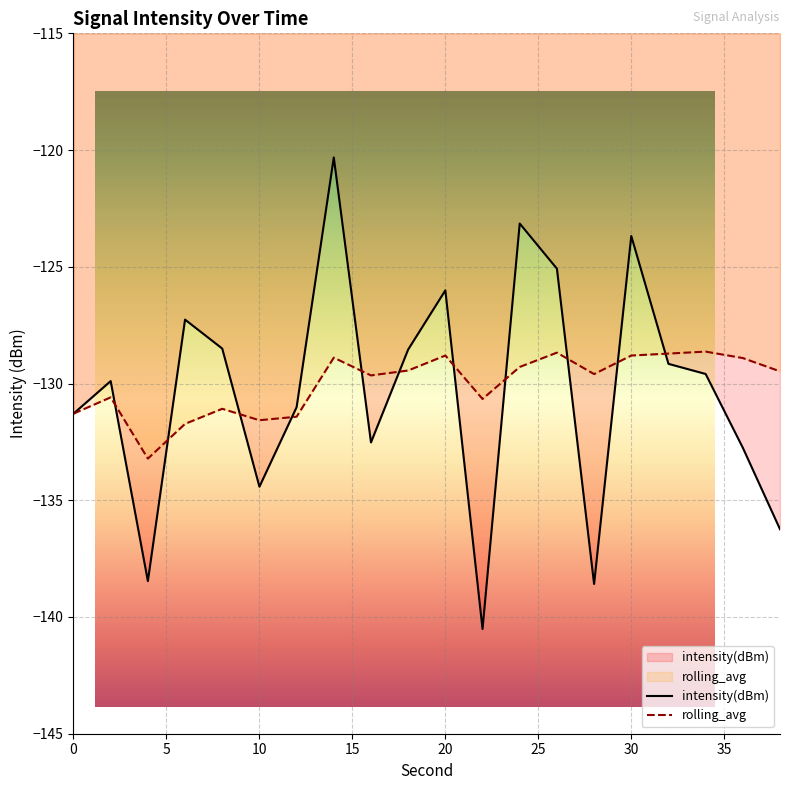

Between which two adjacent categories do intensity(dBm) and rolling_avg first intersect?

2 and 4